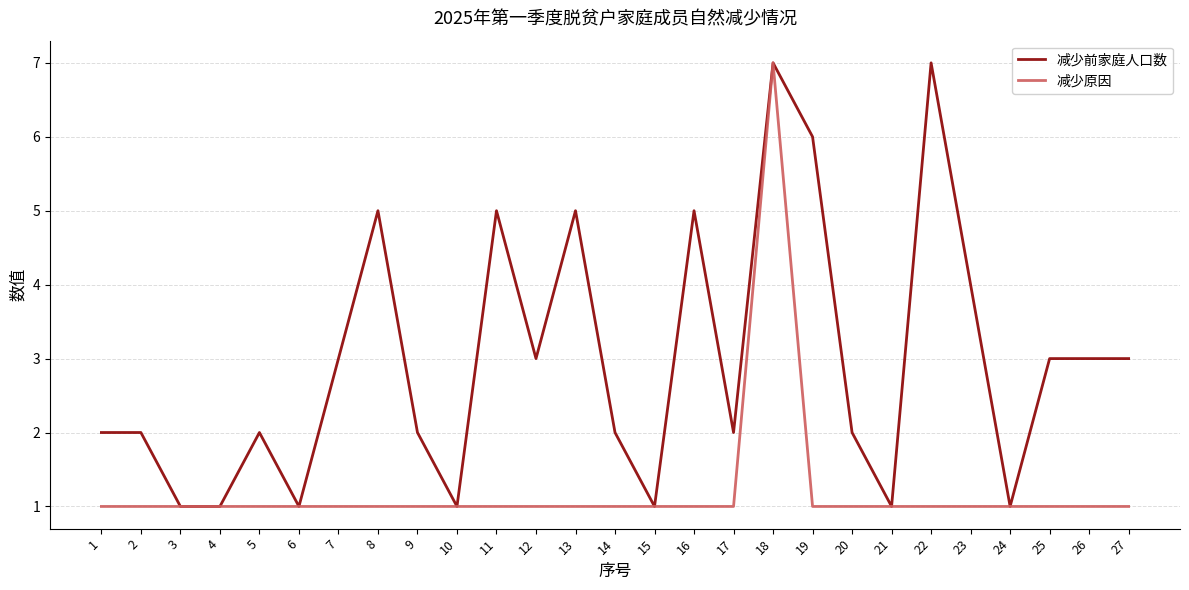

Rank the series by their average value, from highest to lowest.

减少前家庭人口数, 减少原因